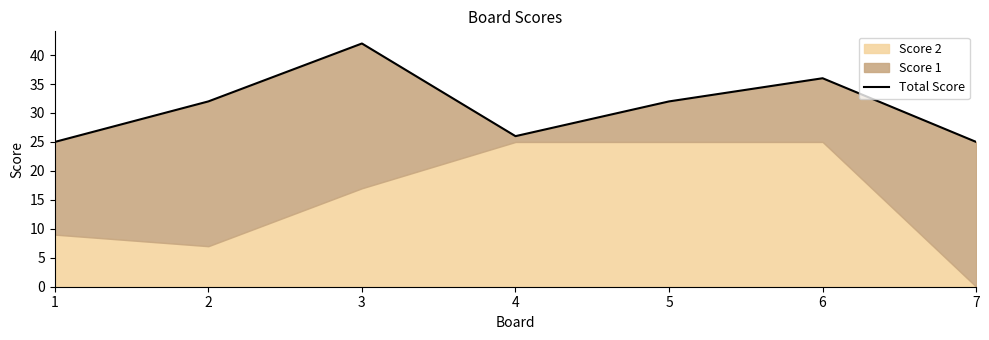

List the labels in order of value, smallest first.

1, 7, 4, 2, 5, 6, 3